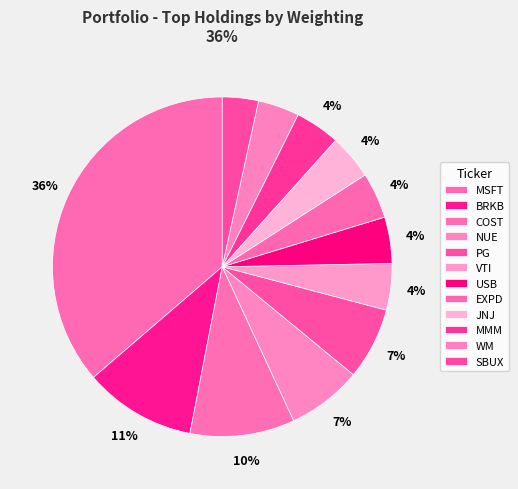

Which slice is the largest?

MSFT